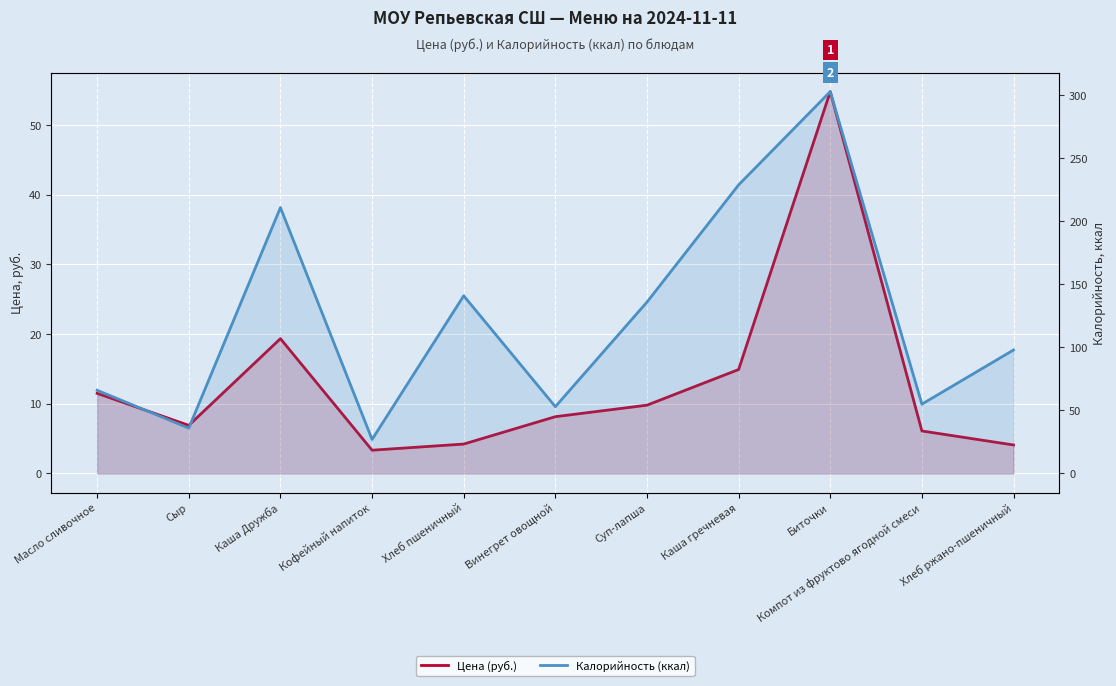

At which label does Калорийность (ккал) reach its minimum?

Кофейный напиток